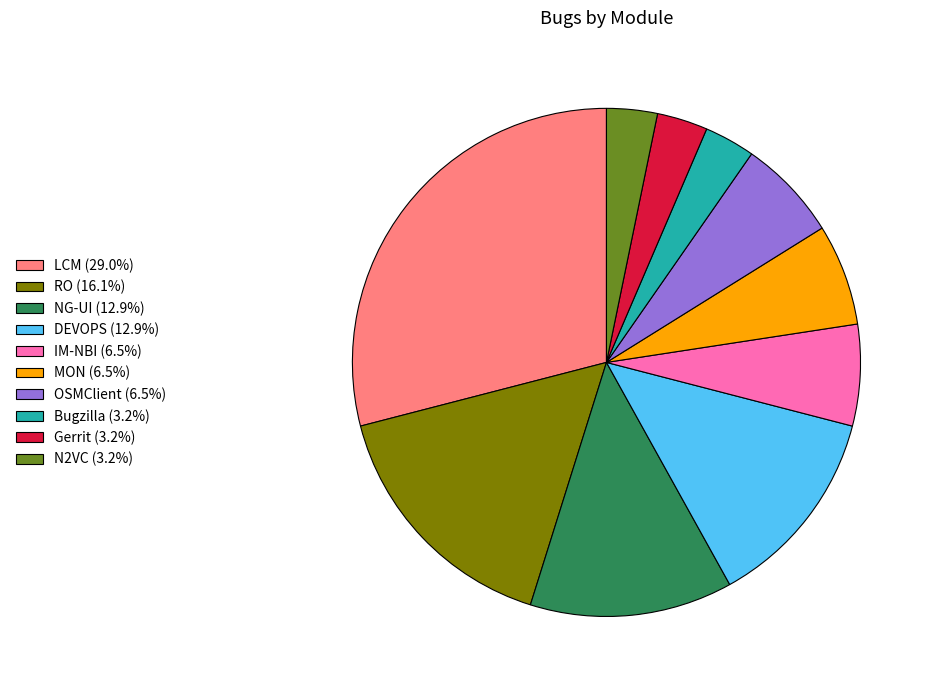

Is there a majority slice in this chart?

No